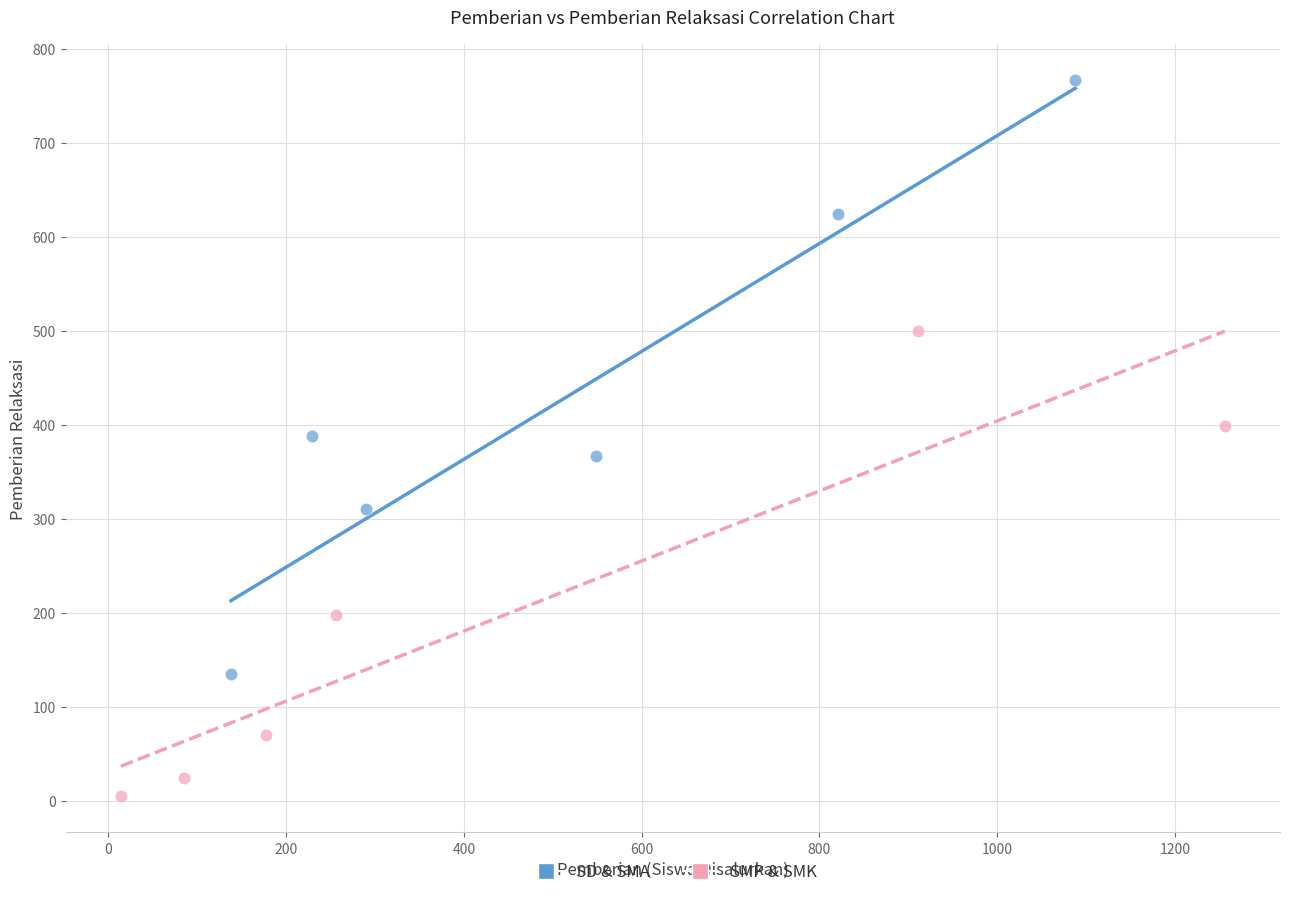

What are all the series names shown in the legend?

SD & SMA, SMP & SMK